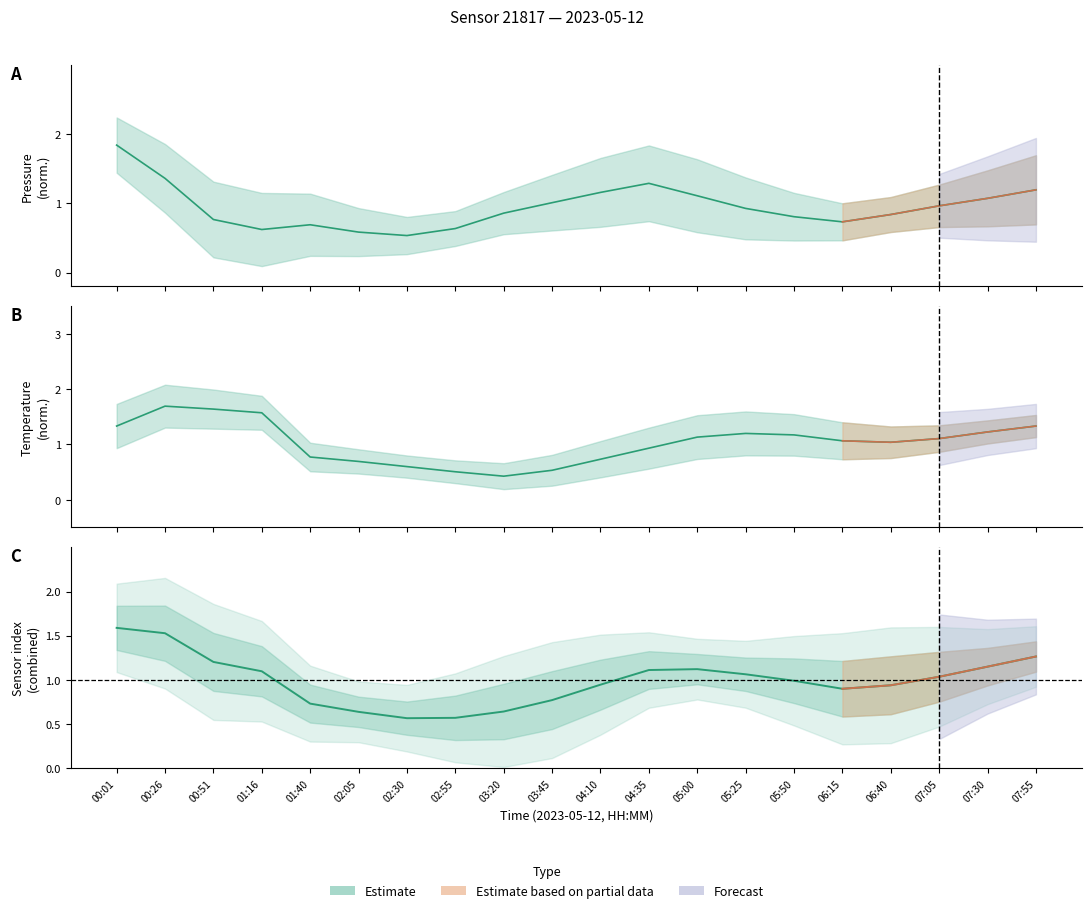

True or false: temperature has a value of 1.8 at 06:40.

False